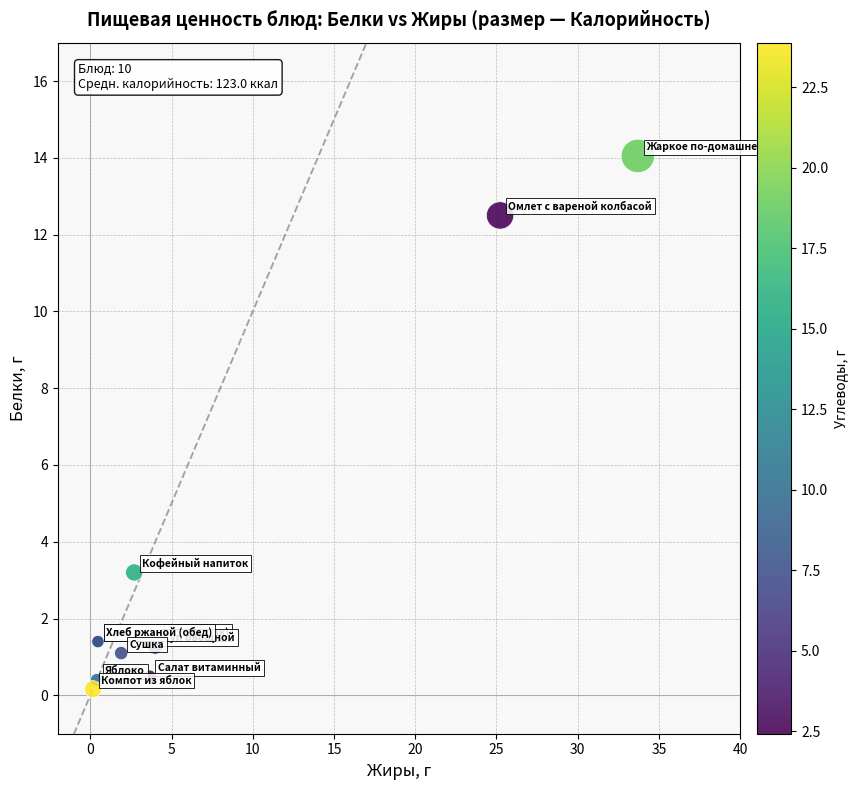

What Y value in the scatter plot is closest to 7?

3.2